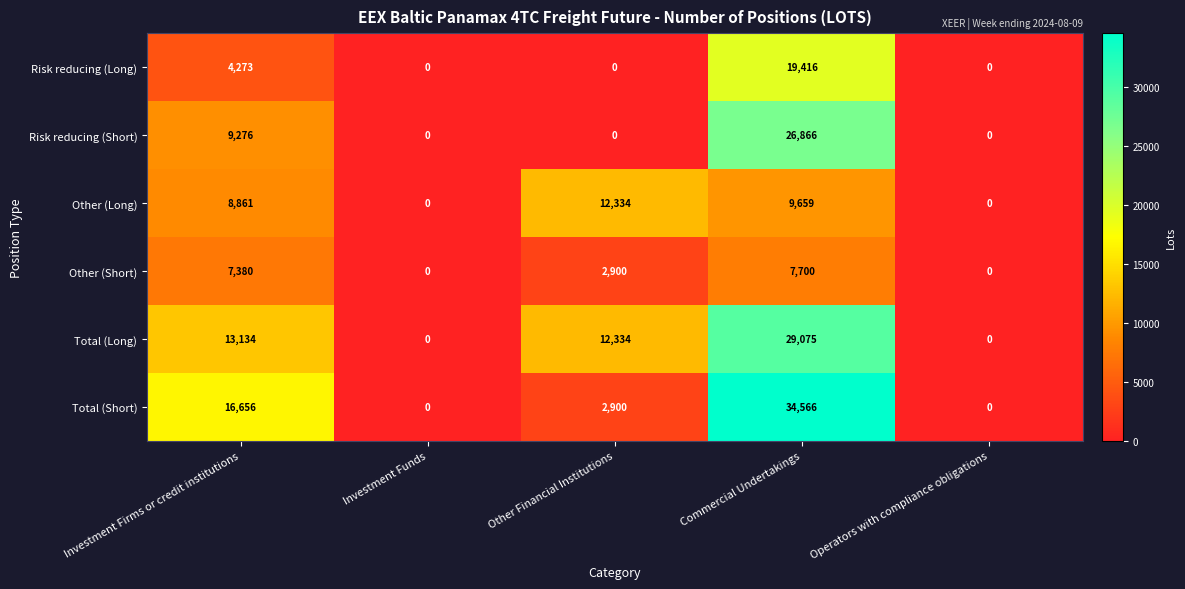

How many values in Risk reducing (Short) are above zero?

2